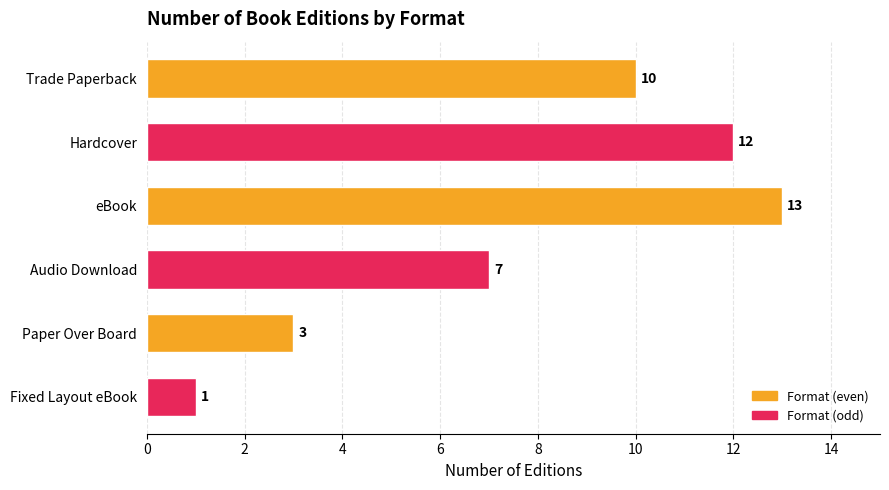

How many data points are less than 10?

3